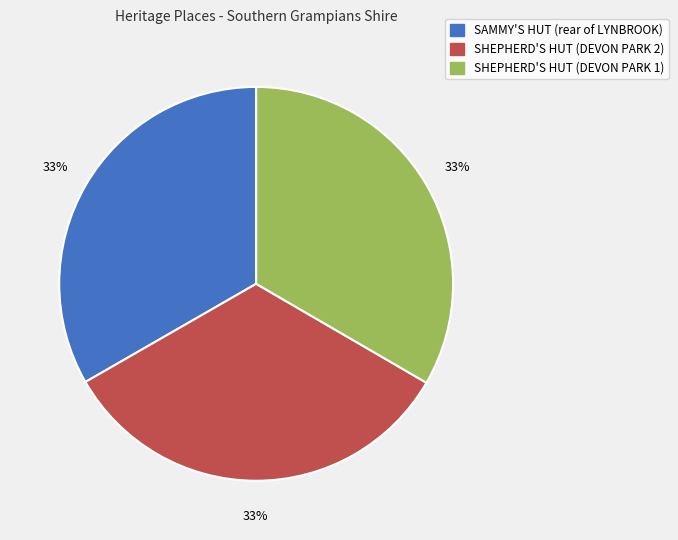

True or false: SAMMY'S HUT (rear of LYNBROOK) accounts for 21% of the total.

False